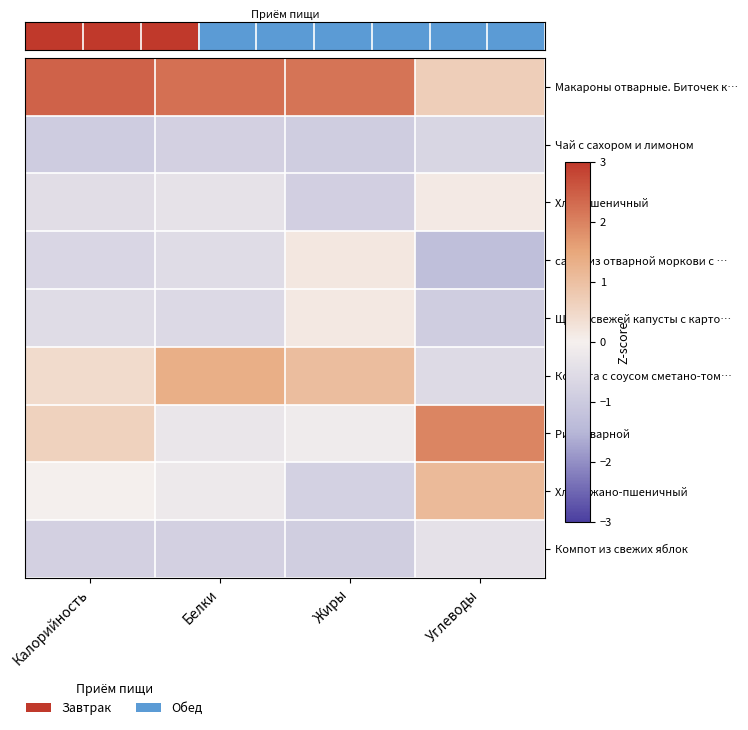

Reading left to right, extract all data points from this chart.

Макароны отварные. Биточек к…: Калорийность=2.4	Белки=2.2	Жиры=2.2	Углеводы=0.7
Чай с сахором и лимоном: Калорийность=-1.0	Белки=-0.8	Жиры=-0.9	Углеводы=-0.7
Хлеб пшеничный: Калорийность=-0.5	Белки=-0.4	Жиры=-0.8	Углеводы=0.1
салат из отварной моркови с …: Калорийность=-0.7	Белки=-0.5	Жиры=0.2	Углеводы=-1.3
Щи из свежей капусты с карто…: Калорийность=-0.5	Белки=-0.6	Жиры=0.2	Углеводы=-0.9
Котлета с соусом сметано-том…: Калорийность=0.4	Белки=1.3	Жиры=1.1	Углеводы=-0.6
Рис отварной: Калорийность=0.6	Белки=-0.2	Жиры=-0.1	Углеводы=2.0
Хлеб ржано-пшеничный: Калорийность=-0.0	Белки=-0.2	Жиры=-0.8	Углеводы=1.1
Компот из свежих яблок: Калорийность=-0.8	Белки=-0.8	Жиры=-0.9	Углеводы=-0.4